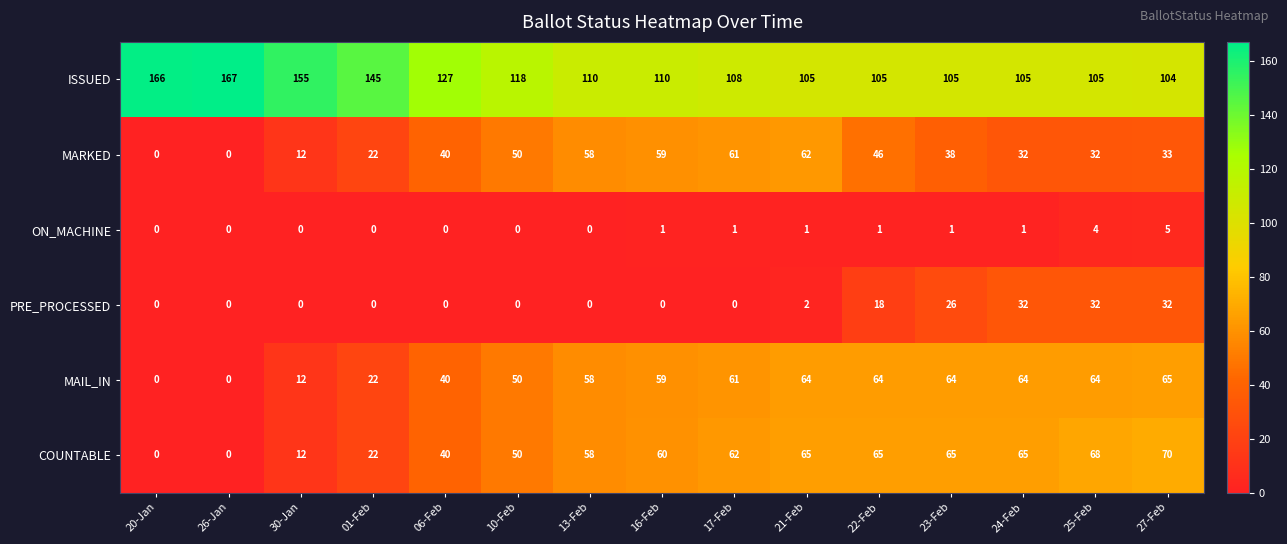

Where is ISSUED nearest to the value 135?

06-Feb